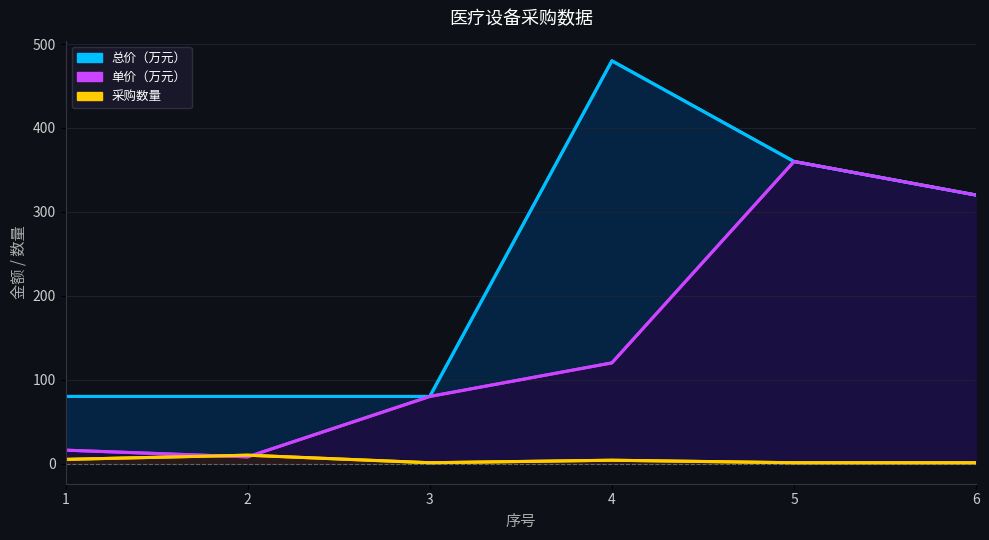

How many intersections are there between 单价（万元） and 采购数量?

2